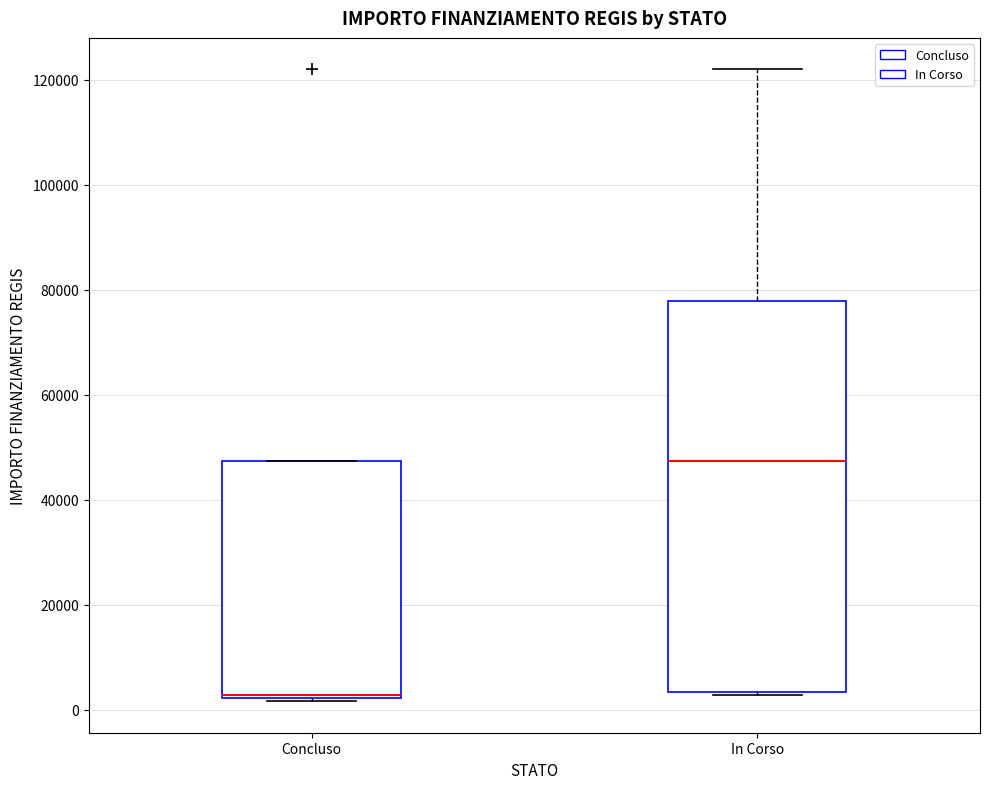

Which box has the lowest median line?

Concluso